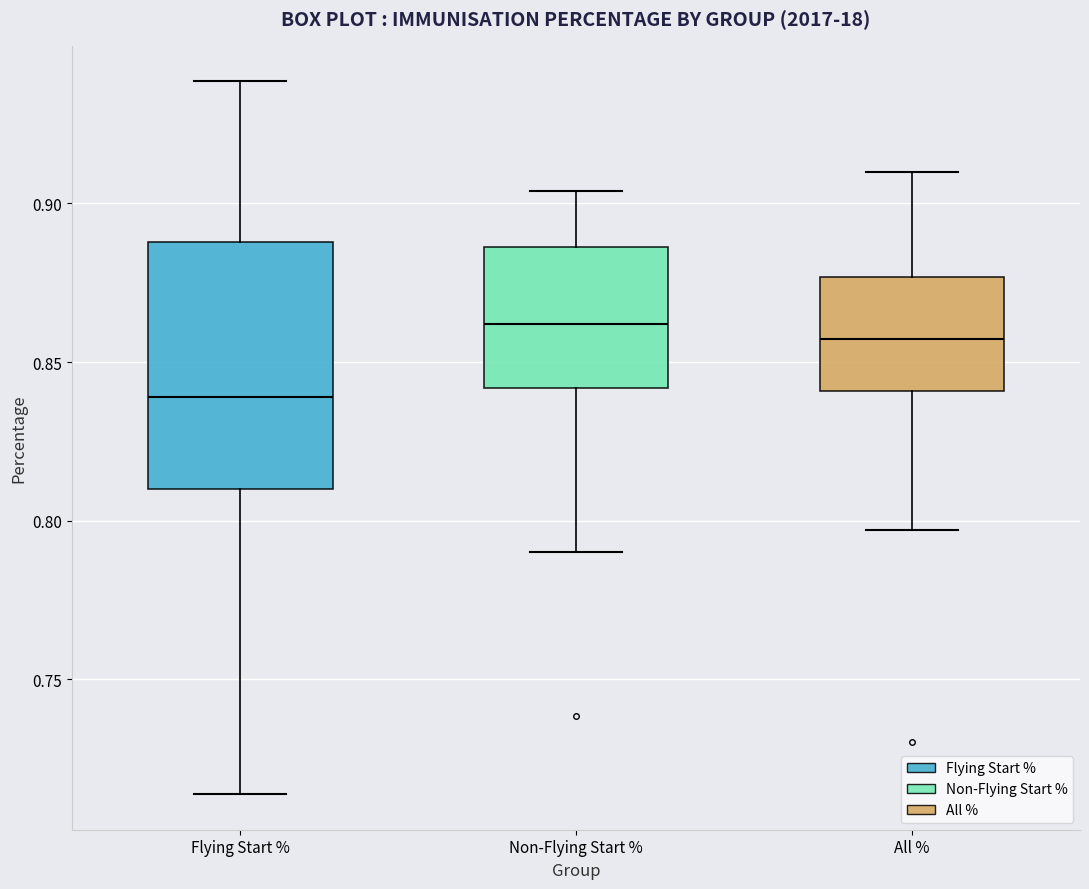

Reading left to right, transcribe this box plot: for each box, give where its median line is, the range the box spans, and where its two whiskers end, as read against the y-axis. The values are not printed on the chart, so give them approximately, as read against the axis.

Flying Start %: median 0.840, box 0.810 to 0.890, whiskers 0.715 to 0.940
Non-Flying Start %: median 0.860, box 0.840 to 0.885, whiskers 0.790 to 0.905
All %: median 0.855, box 0.840 to 0.875, whiskers 0.795 to 0.910